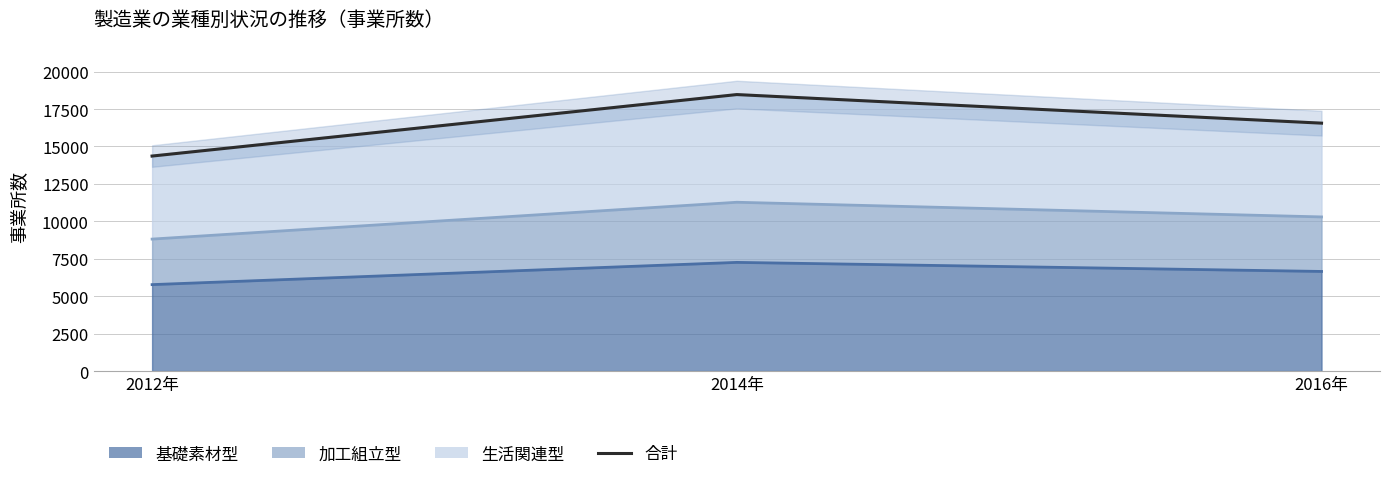

Reading right to left, what are all the values shown in this chart?

16558	18467	14360